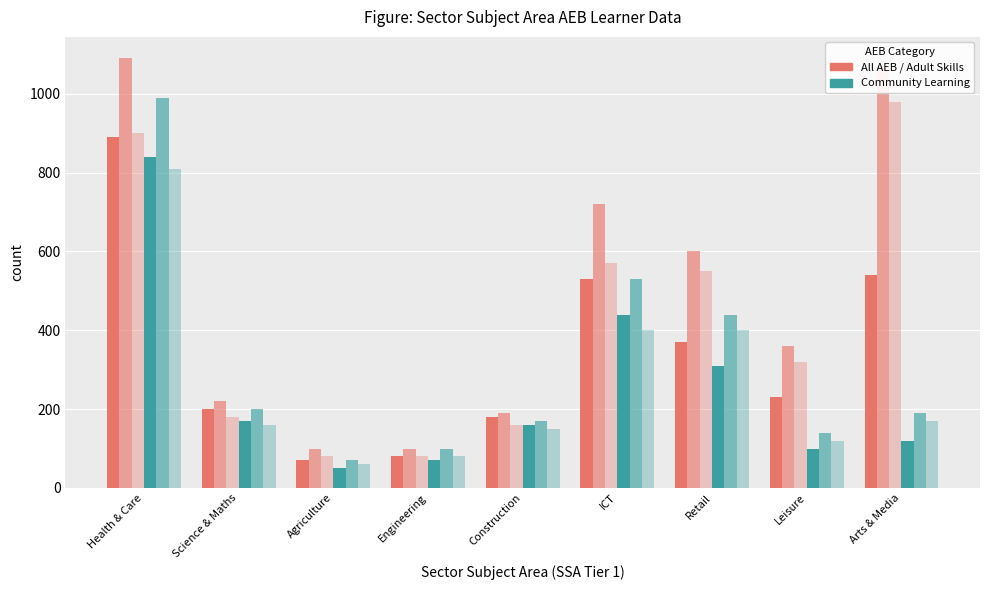

Count the number of categories in the chart.

9